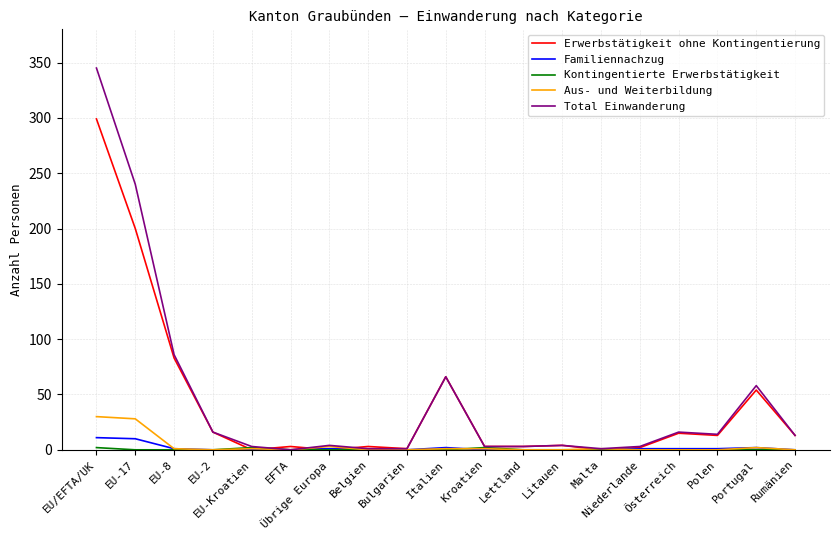

Which series has the widest spread of values?

Total Einwanderung